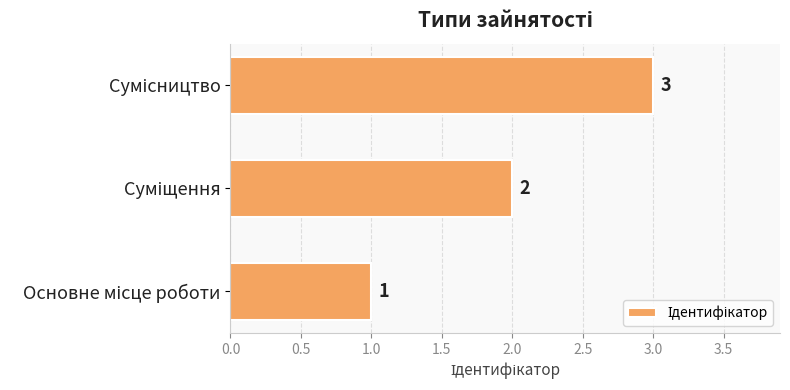

How many data points are less than 2?

1